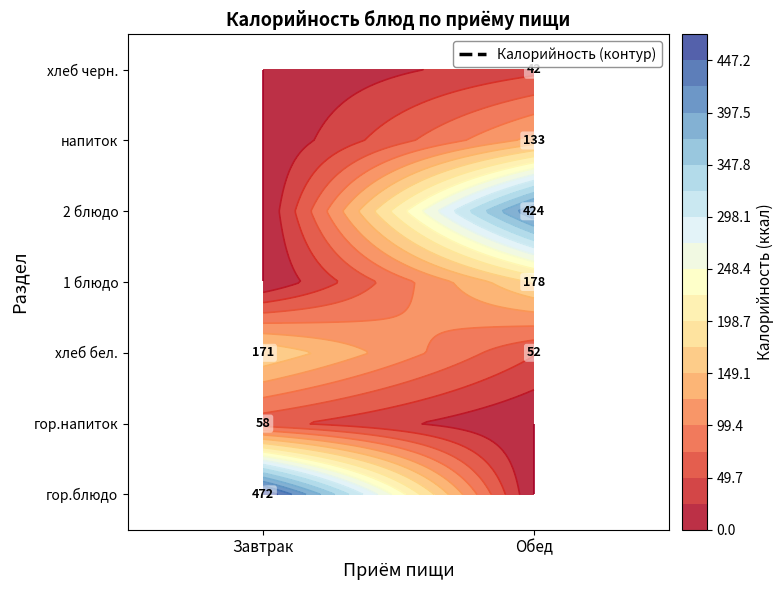

Is the value of Обед at гор.блюдо greater than the value of Завтрак at гор.блюдо?

No